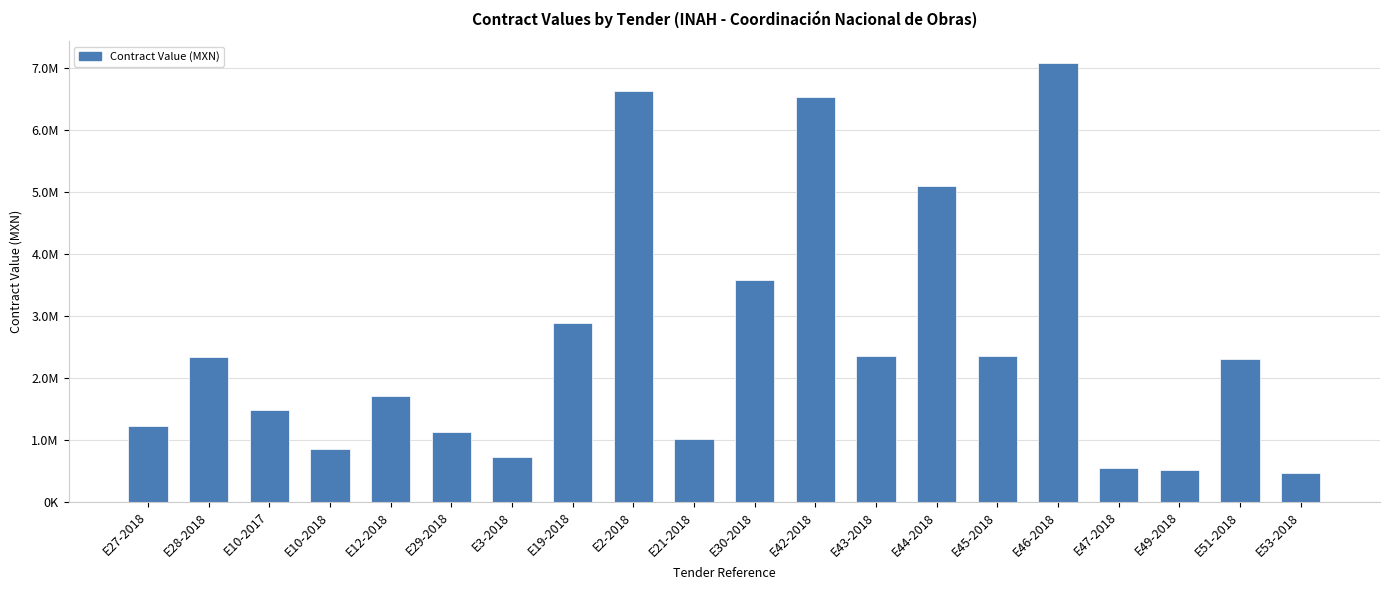

Reading left to right, extract all data points from this chart.

1228094.4	2341508.3	1472393.8	858458.7	1713534.7	1126007.3	729636.1	2876503.5	6618607.0	1005821.4	3575527.6	6523959.3	2343940.8	5096122.4	2350749.1	7076113.5	536417.7	511893.1	2310766.9	456211.5